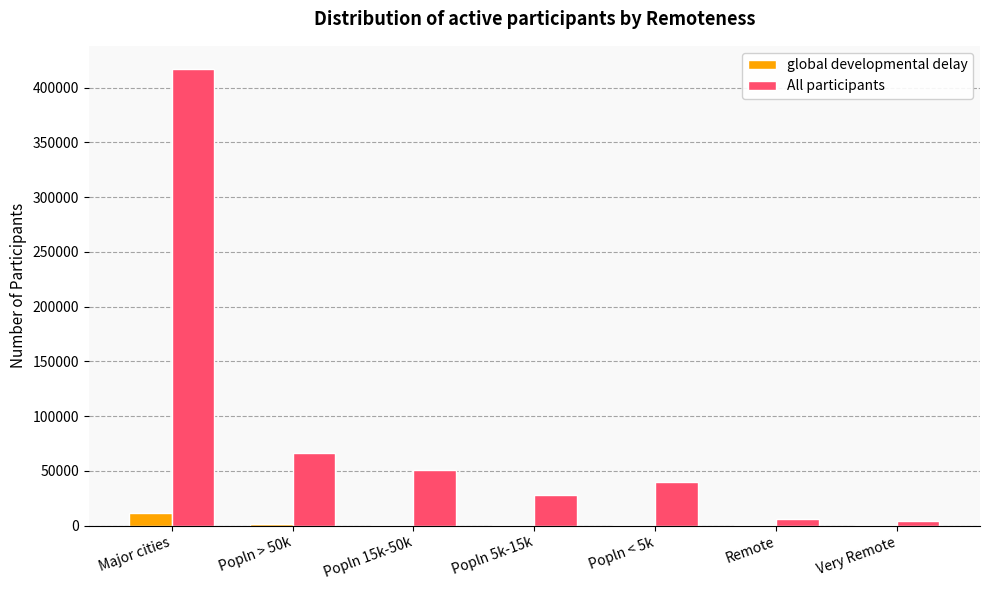

What value does the global developmental delay series have at Popln < 5k, to the nearest 100?

700